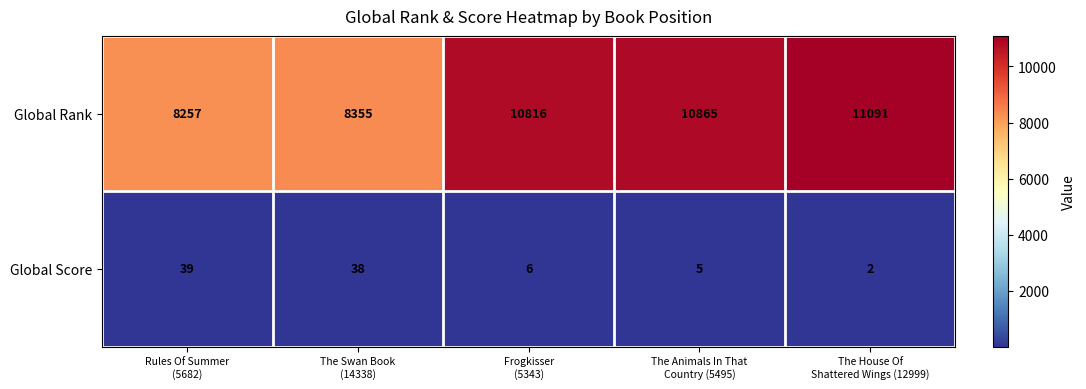

Reading left to right, transcribe all the data shown in this chart.

Global Rank: 8257	8355	10816	10865	11091
Global Score: 39	38	6	5	2